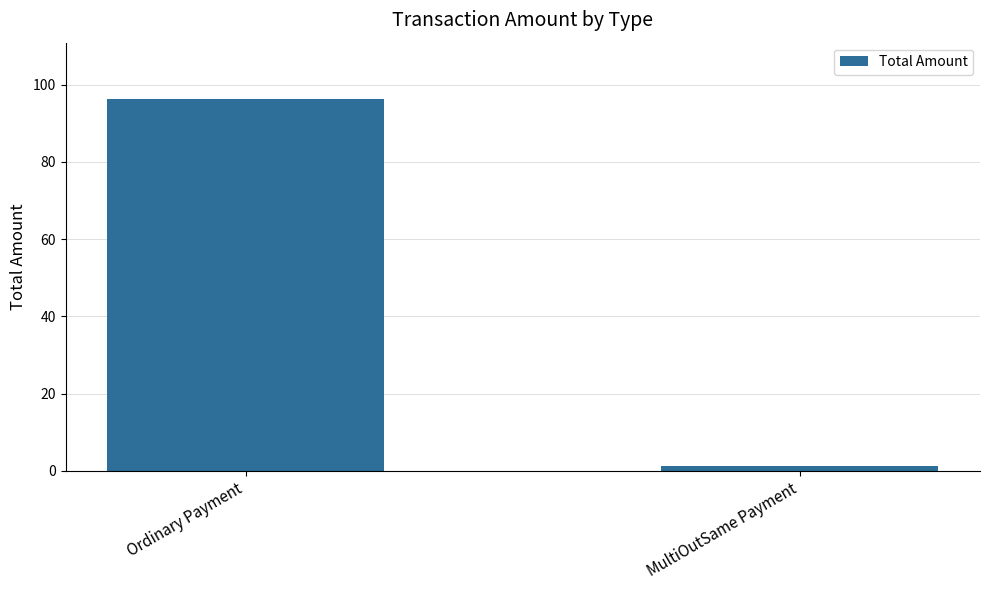

Is it true that the value at Ordinary Payment is 162.1?

False